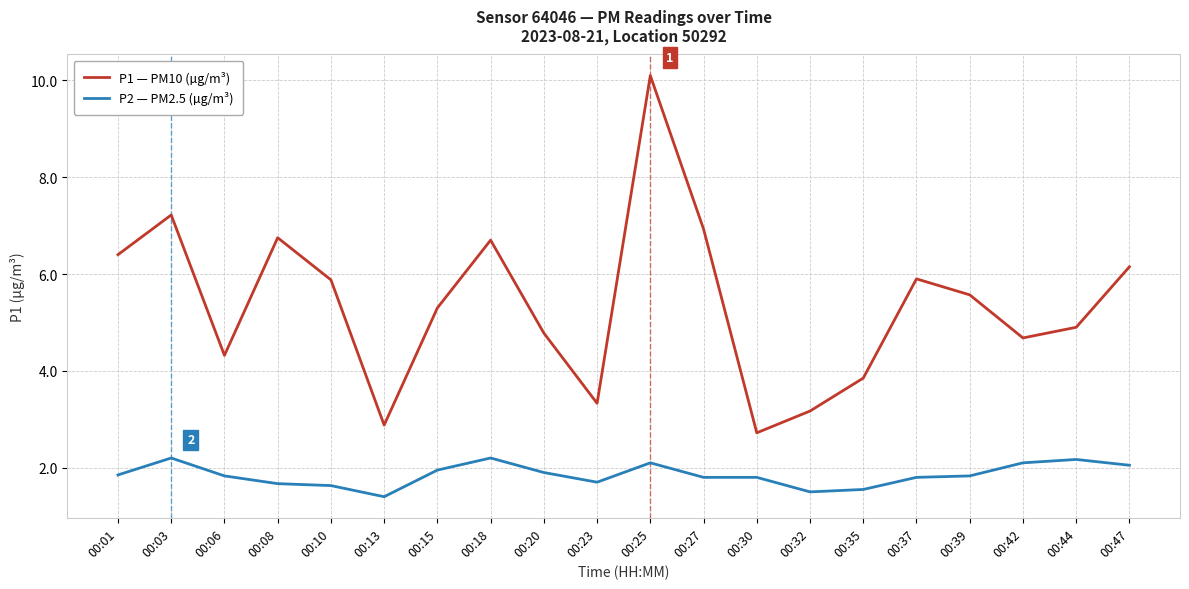

List the series in order of their peak value, highest first.

P1 — PM10 (µg/m³), P2 — PM2.5 (µg/m³)